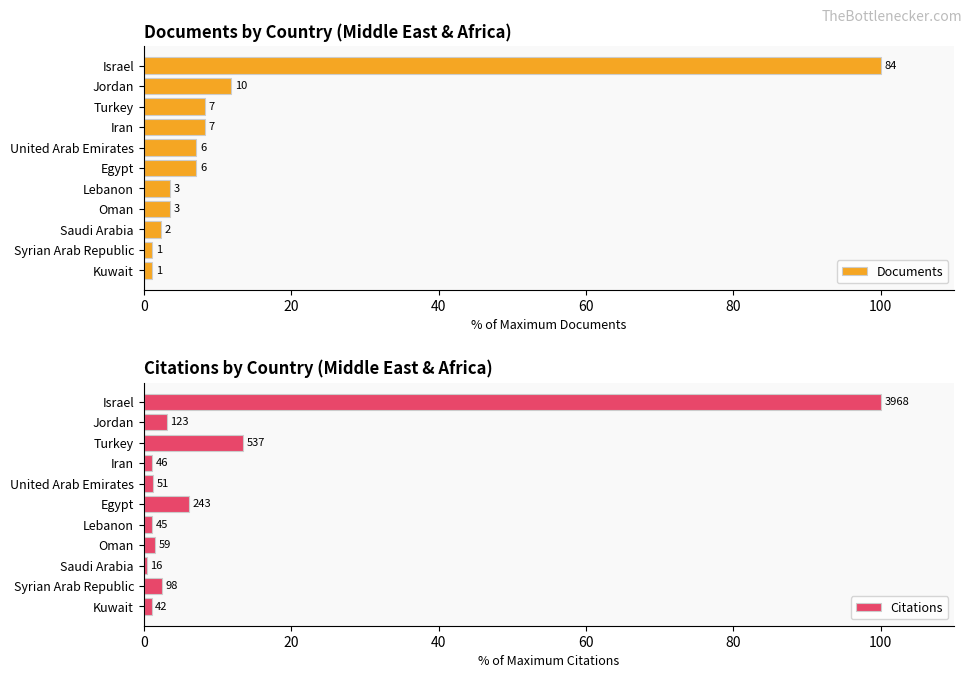

Count the number of data series in this chart.

2